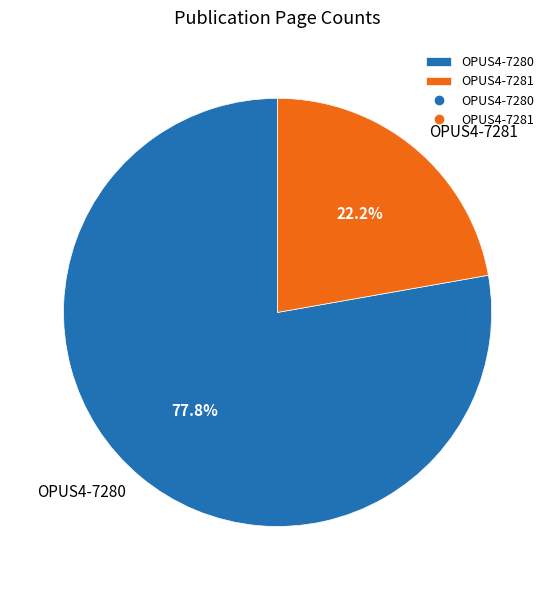

What portion of the pie excludes OPUS4-7281?

77.8%